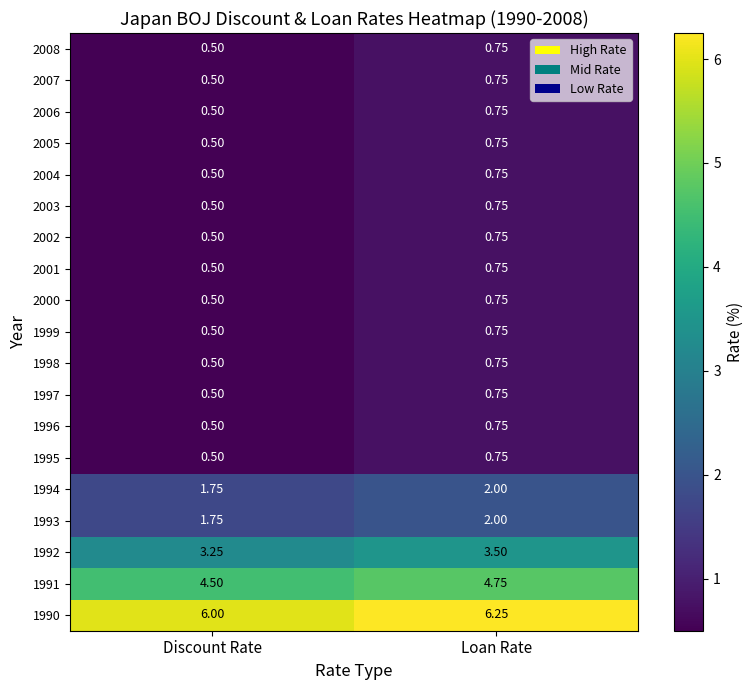

Which category has the highest value across all series?

Loan Rate